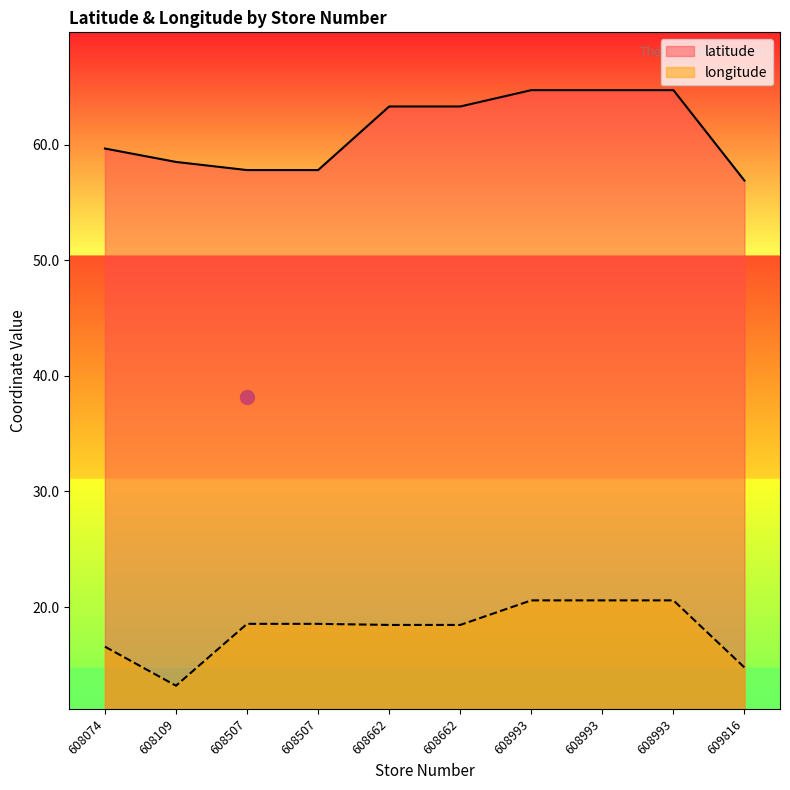

How many lines are shown in the chart?

2